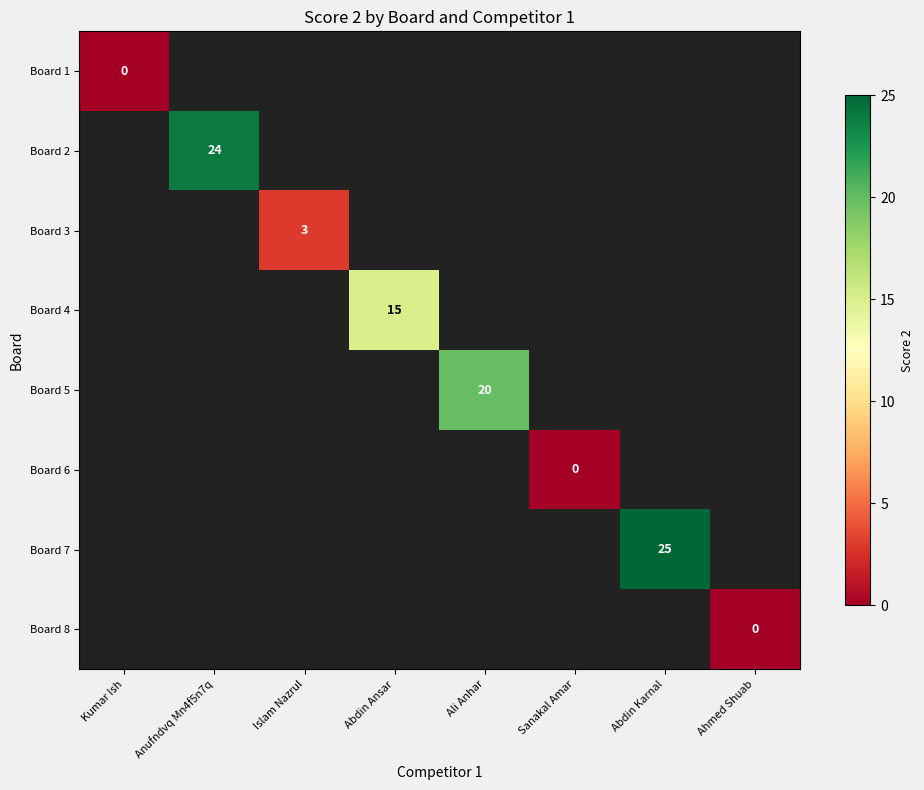

What is the greatest value displayed?

25.0